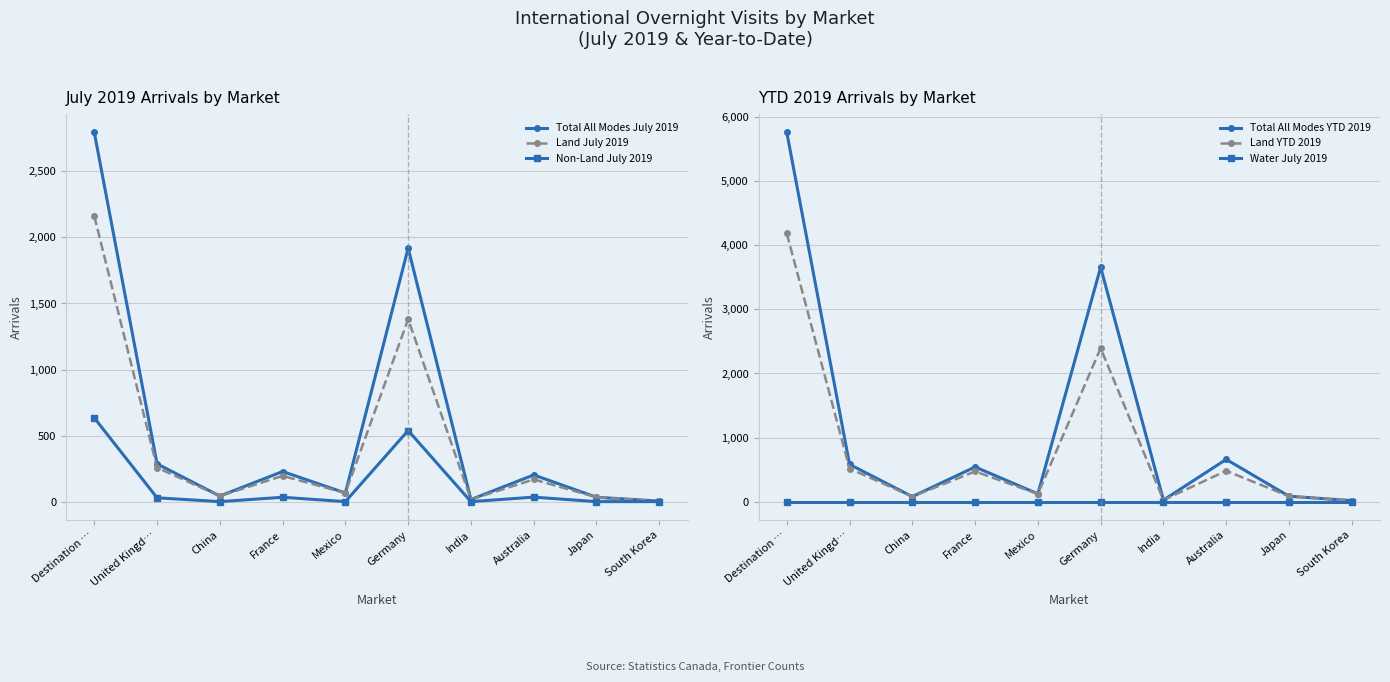

True or false: Land July 2019 has a value of 13 at Japan.

False